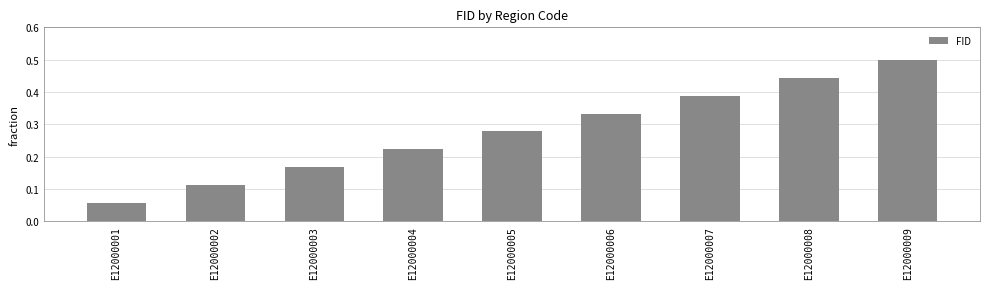

Rank the categories by value from highest to lowest.

E12000009, E12000008, E12000007, E12000006, E12000005, E12000004, E12000003, E12000002, E12000001